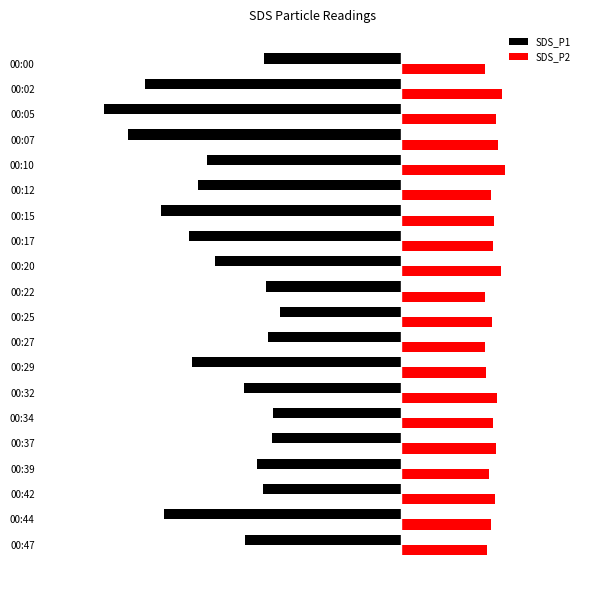

Which series has the largest total across all categories?

SDS_P2